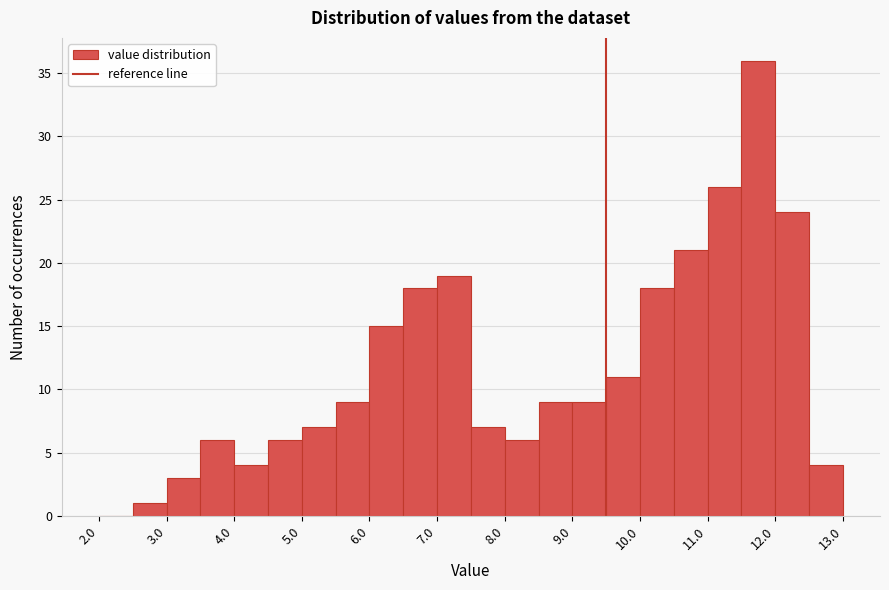

Reading left to right, transcribe this chart: for each bar, give the range it covers on the x-axis and its height. The values are not printed on the chart, so give them approximately, as read against the axis.

2.0 to 2.5: 0
2.5 to 3.0: 1
3.0 to 3.5: 3
3.5 to 4.0: 6
4.0 to 4.5: 4
4.5 to 5.0: 6
5.0 to 5.5: 7
5.5 to 6.0: 9
6.0 to 6.5: 15
6.5 to 7.0: 18
7.0 to 7.5: 19
7.5 to 8.0: 7
8.0 to 8.5: 6
8.5 to 9.0: 9
9.0 to 9.5: 9
9.5 to 10.0: 11
10.0 to 10.5: 18
10.5 to 11.0: 21
11.0 to 11.5: 26
11.5 to 12.0: 36
12.0 to 12.5: 24
12.5 to 13.0: 4